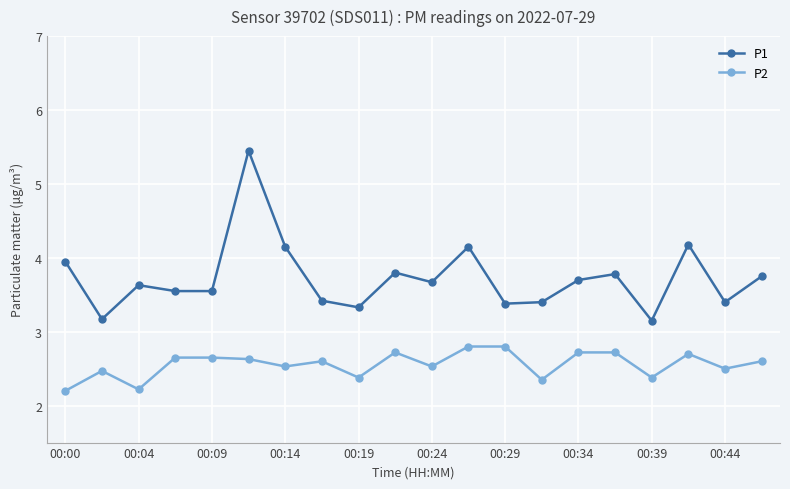

What is the difference between the maximum and minimum values in the P2 series?

0.6